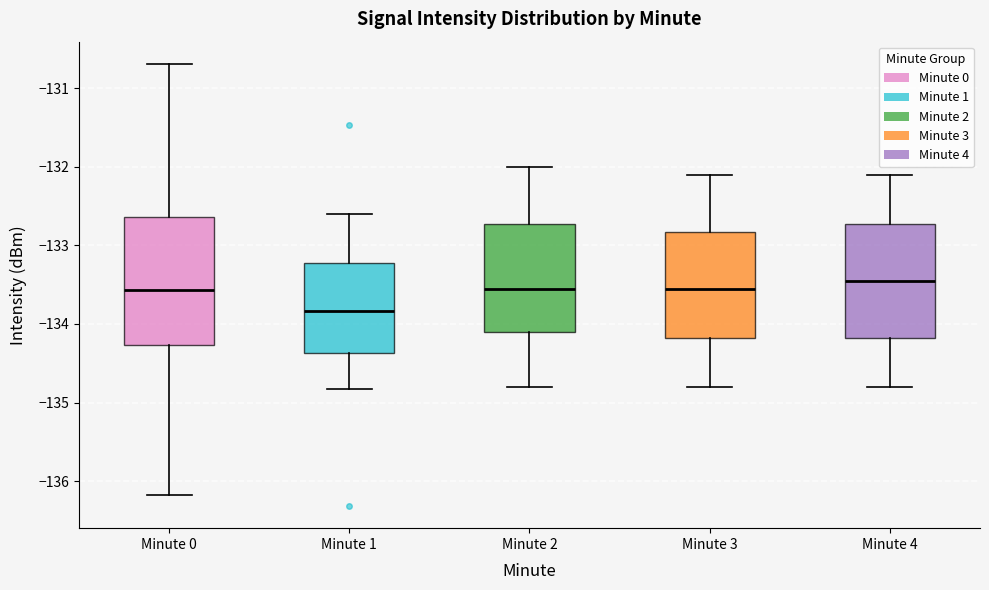

Reading left to right, transcribe this box plot: for each box, give where its median line is, the range the box spans, and where its two whiskers end, as read against the y-axis. The values are not printed on the chart, so give them approximately, as read against the axis.

Minute 0: median -133.6, box -134.3 to -132.6, whiskers -136.2 to -130.7
Minute 1: median -133.8, box -134.4 to -133.2, whiskers -134.8 to -132.6
Minute 2: median -133.5, box -134.1 to -132.7, whiskers -134.8 to -132.0
Minute 3: median -133.5, box -134.2 to -132.8, whiskers -134.8 to -132.1
Minute 4: median -133.4, box -134.2 to -132.7, whiskers -134.8 to -132.1